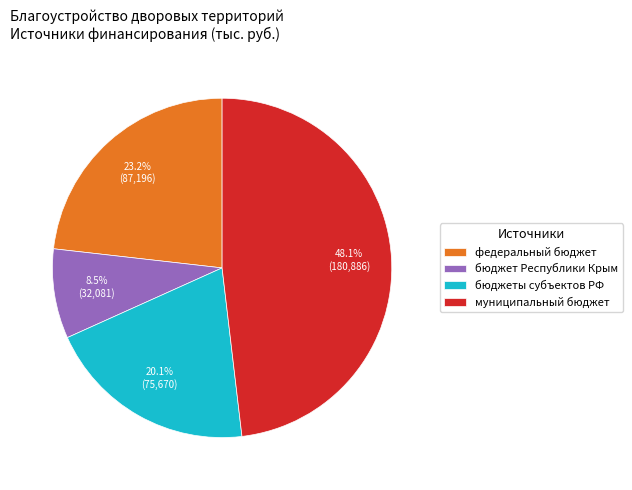

To the nearest percent, what is the difference between the муниципальный бюджет and федеральный бюджет slice percentages?

25%